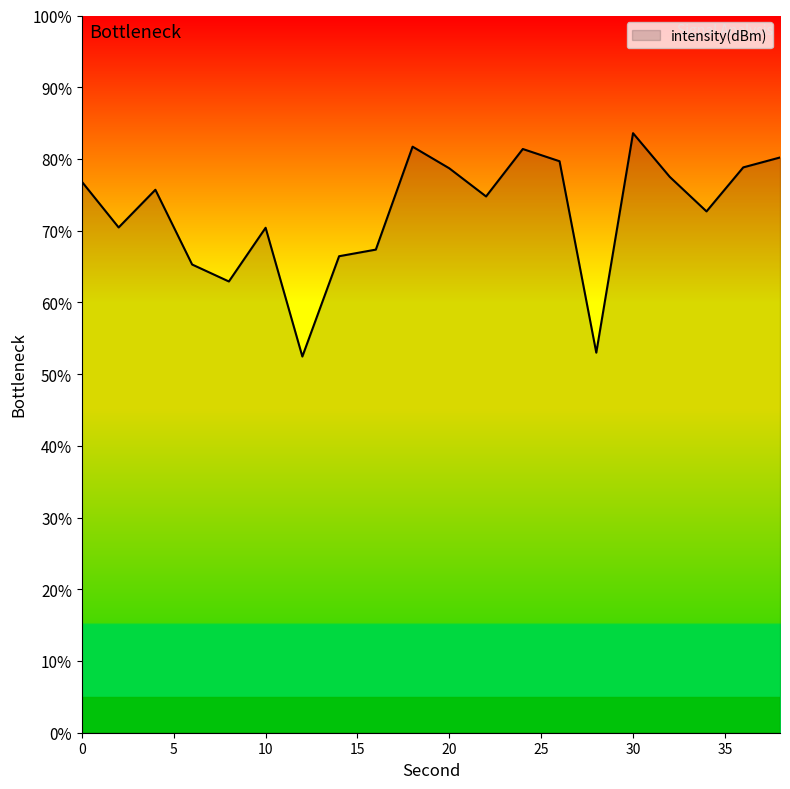

What is the maximum value shown in the chart?

83.6